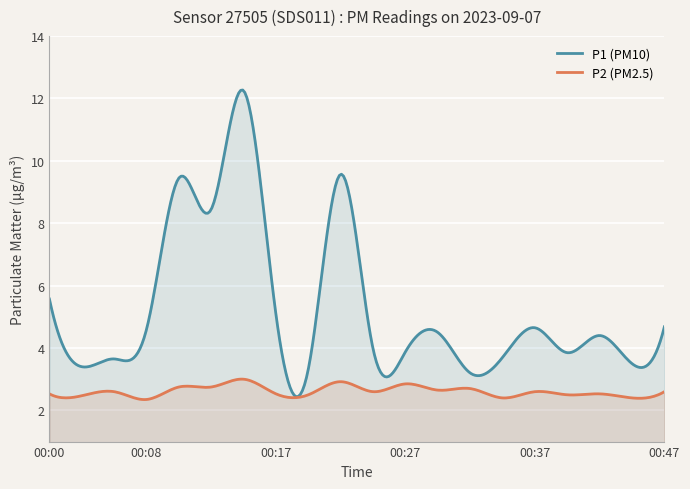

What is the approximate value of P1 at 00:42?

4.4